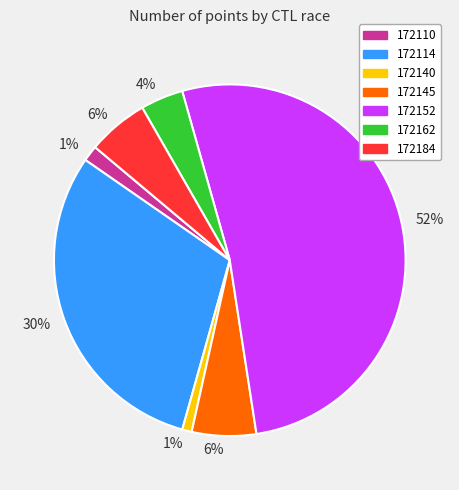

To the nearest percent, what is the difference between the largest and smallest slice percentages?

51%